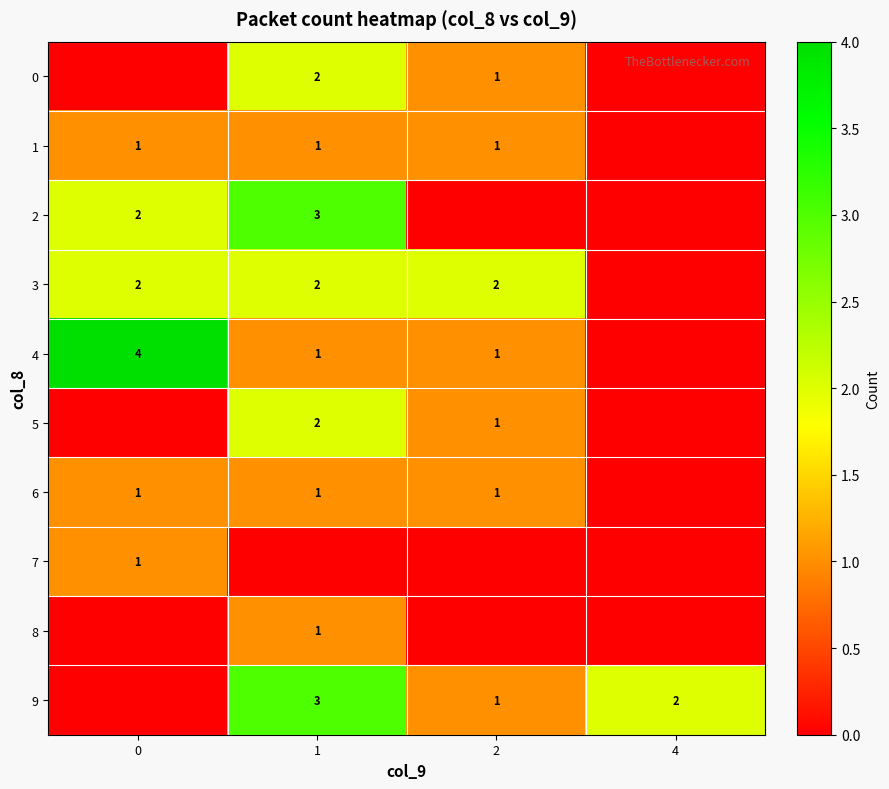

What is the sum of the 3 values at 0 and 2?

4